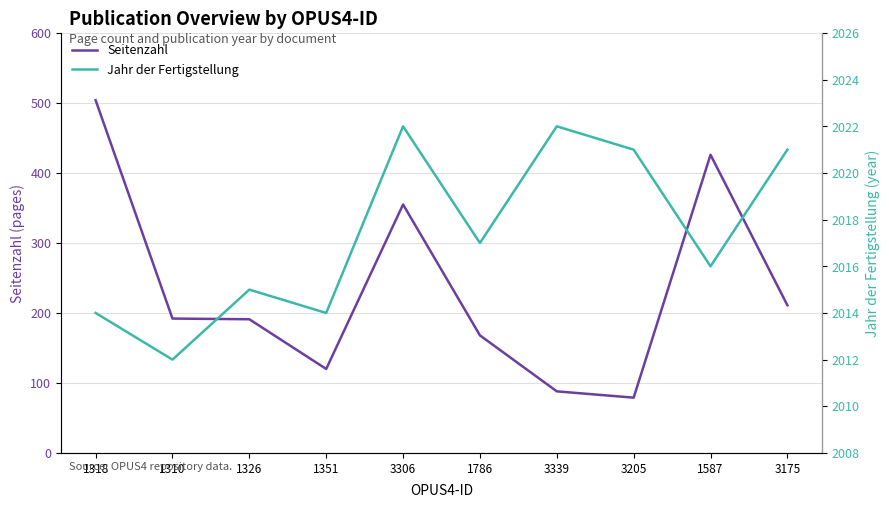

Reading left to right, what are all the values shown in this chart?

Seitenzahl: 1318=504	1310=192	1326=191	1351=120	3306=355	1786=168	3339=88	3205=79	1587=426	3175=211
Jahr der Fertigstellung: 1318=2014	1310=2012	1326=2015	1351=2014	3306=2022	1786=2017	3339=2022	3205=2021	1587=2016	3175=2021